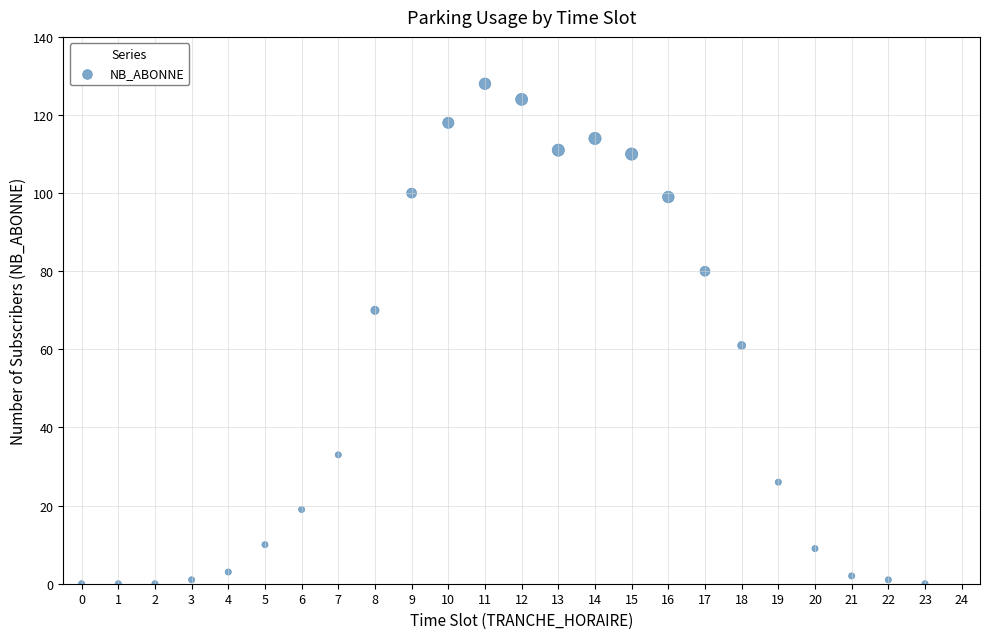

What is the range of X values (max minus min)?

23